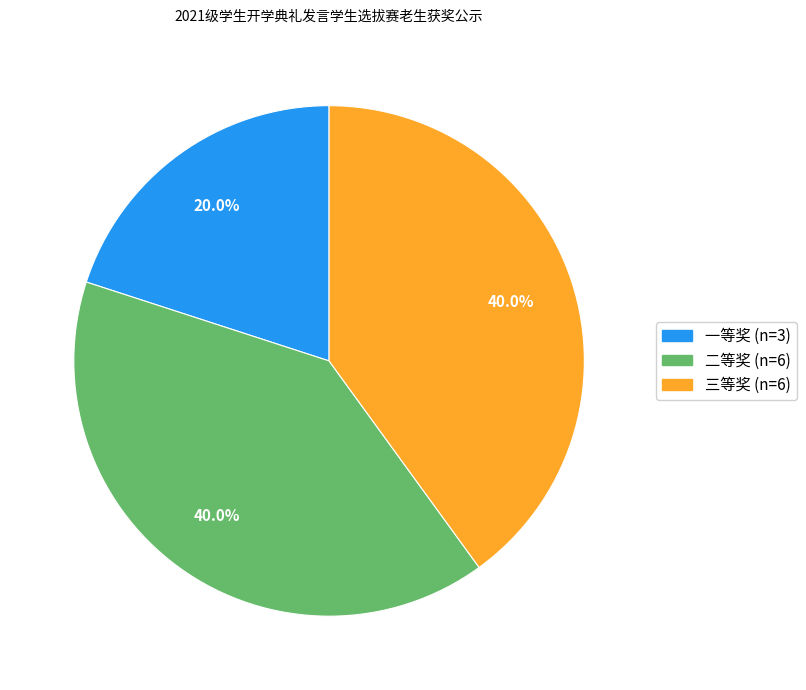

The 二等奖 slice represents 40% of the pie. True or false?

True